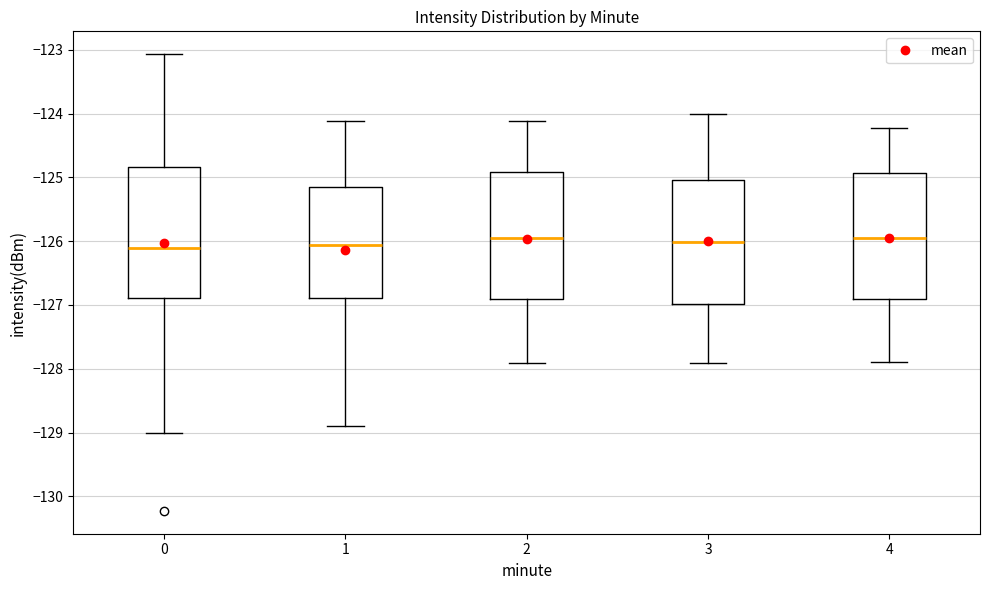

Reading left to right, read every box against the y-axis: the position of its median line, the range the box covers, and the ends of its whiskers. The values are not printed on the chart, so give them approximately, as read against the axis.

0: median -126.1, box -126.9 to -124.8, whiskers -129.0 to -123.1
1: median -126.1, box -126.9 to -125.2, whiskers -128.9 to -124.1
2: median -126.0, box -126.9 to -124.9, whiskers -127.9 to -124.1
3: median -126.0, box -127.0 to -125.0, whiskers -127.9 to -124.0
4: median -126.0, box -126.9 to -124.9, whiskers -127.9 to -124.2